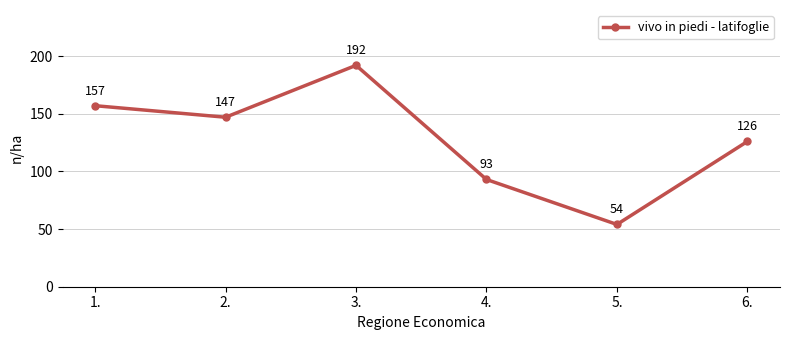

How many points are higher than both their immediate neighbors (excluding endpoints)?

1